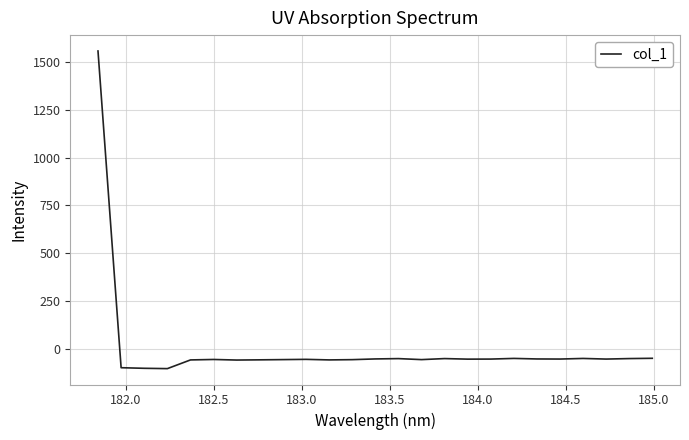

What is the minimum value shown in the chart?

-104.3